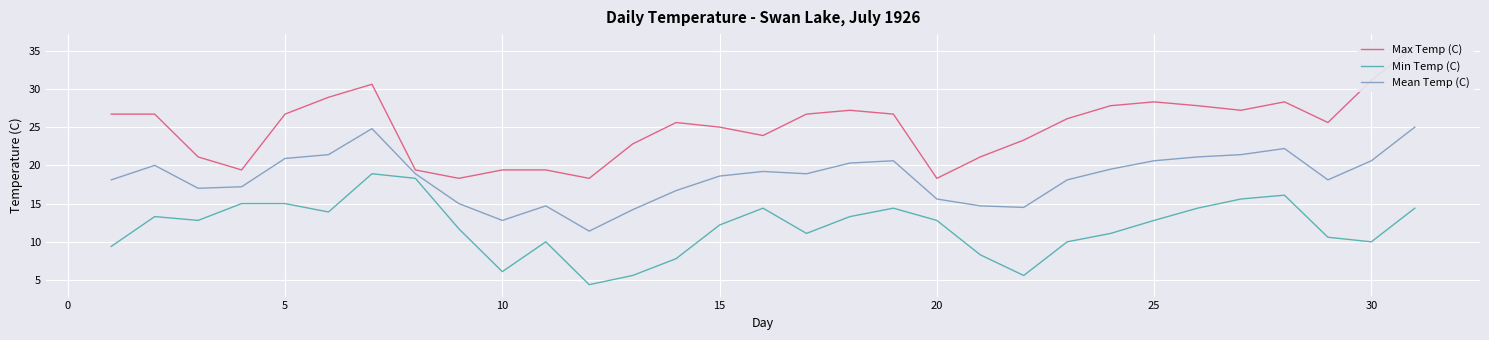

What is the lowest value of the Min Temp (C) series?

4.4